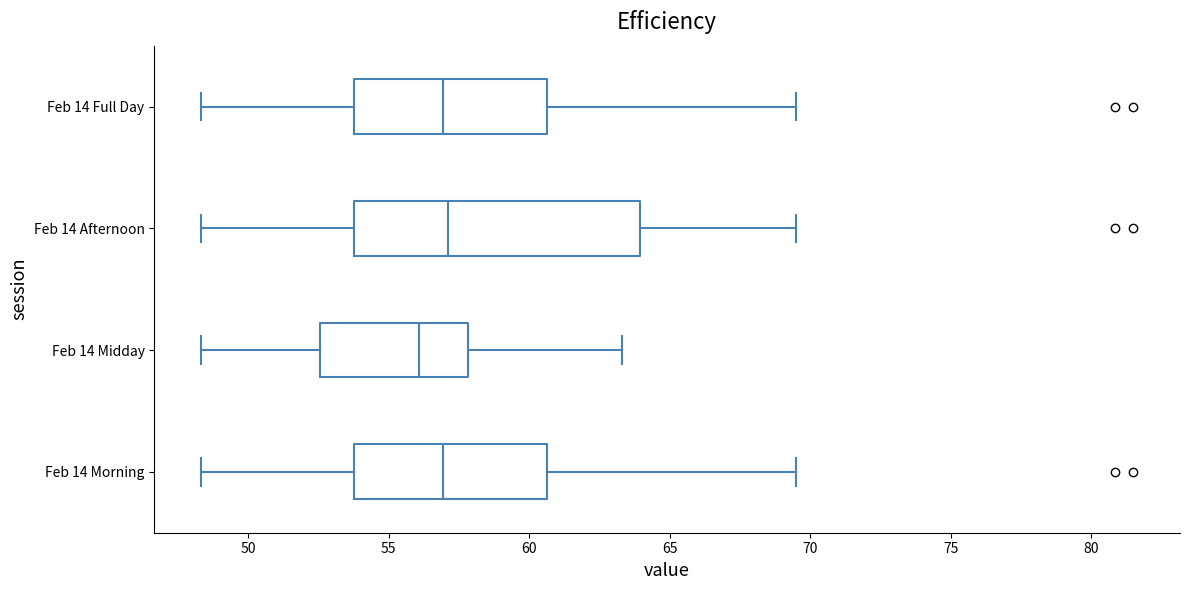

Reading bottom to top, read every box against the x-axis: the position of its median line, the range the box covers, and the ends of its whiskers. The values are not printed on the chart, so give them approximately, as read against the axis.

Feb 14 Morning: median 57.0, box 54.0 to 60.5, whiskers 48.5 to 69.5
Feb 14 Midday: median 56.0, box 52.5 to 58.0, whiskers 48.5 to 63.5
Feb 14 Afternoon: median 57.0, box 54.0 to 64.0, whiskers 48.5 to 69.5
Feb 14 Full Day: median 57.0, box 54.0 to 60.5, whiskers 48.5 to 69.5